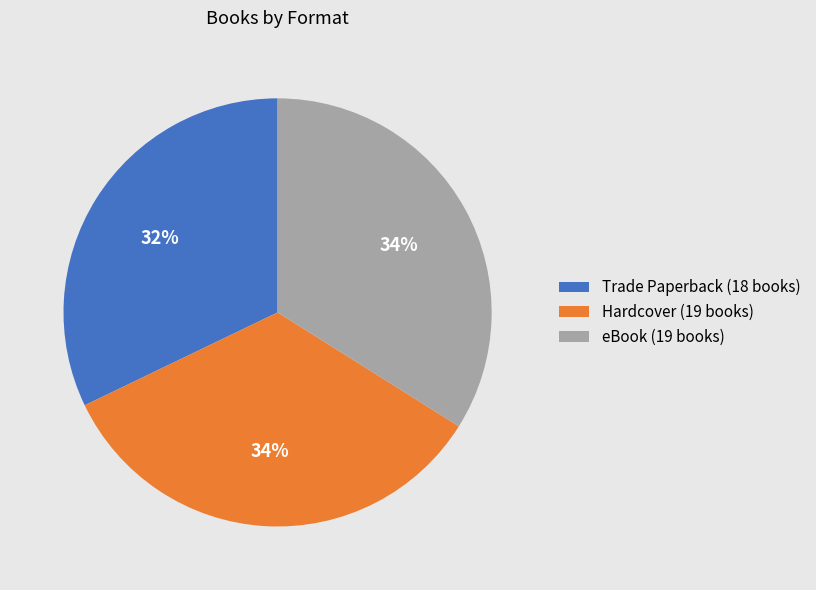

To the nearest percent, what is the average slice percentage?

33%